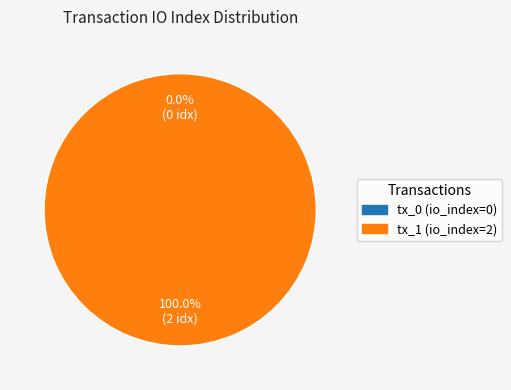

Is there a majority slice in this chart?

Yes